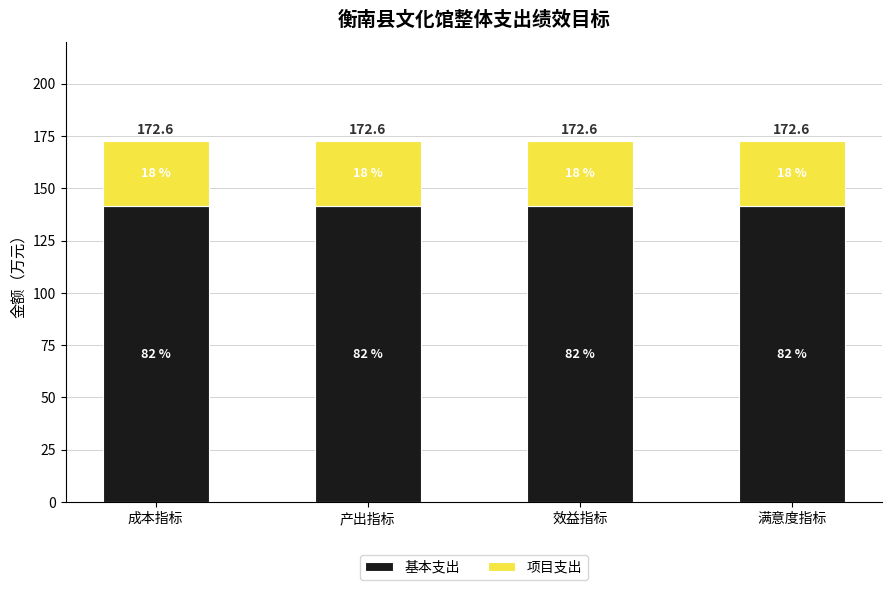

What position from the left is 产出指标?

2